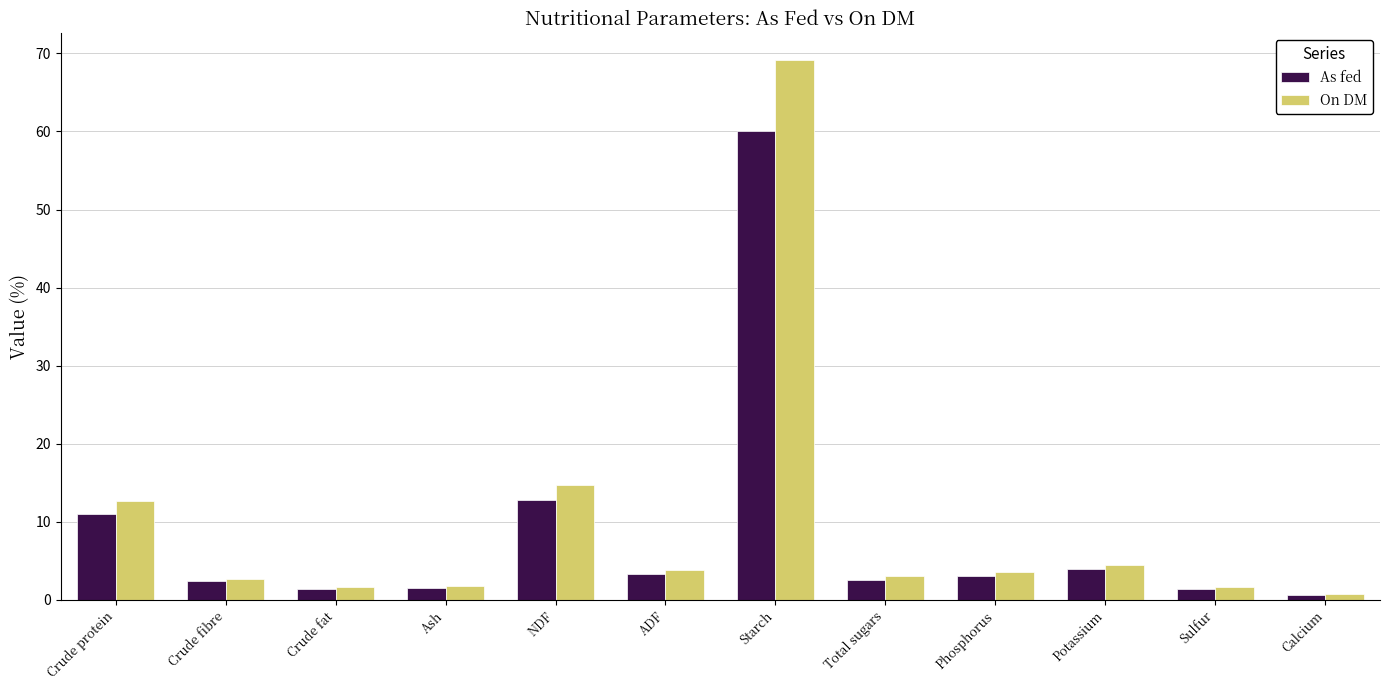

What is the sum of all As fed values?

104.0